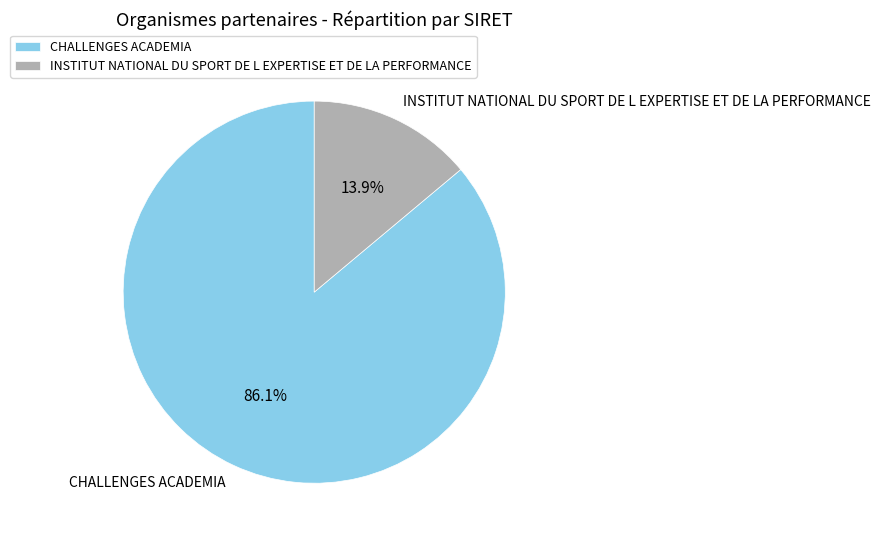

What is the total percentage of CHALLENGES ACADEMIA and INSTITUT NATIONAL DU SPORT DE L EXPERTISE ET DE LA PERFORMANCE?

100.0%